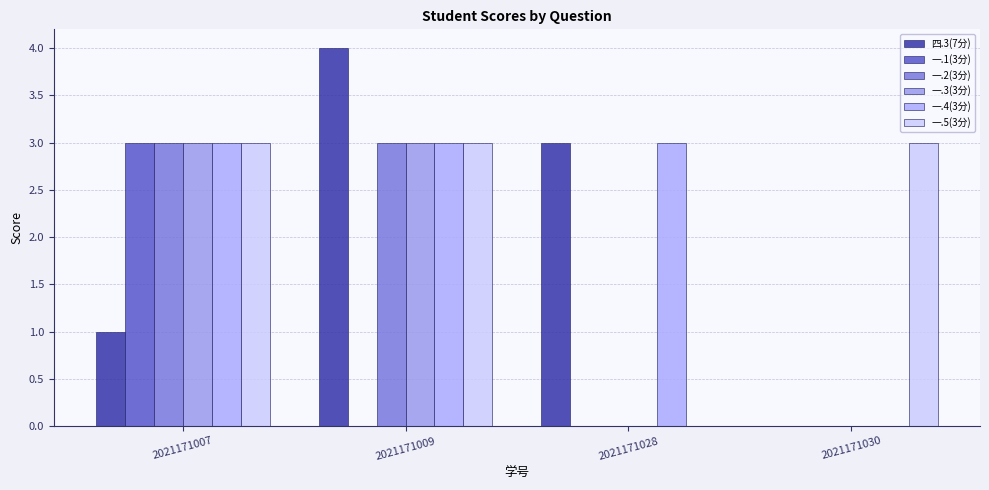

What is the difference between the maximum and second lowest values in the 一.3(3分) series?

3